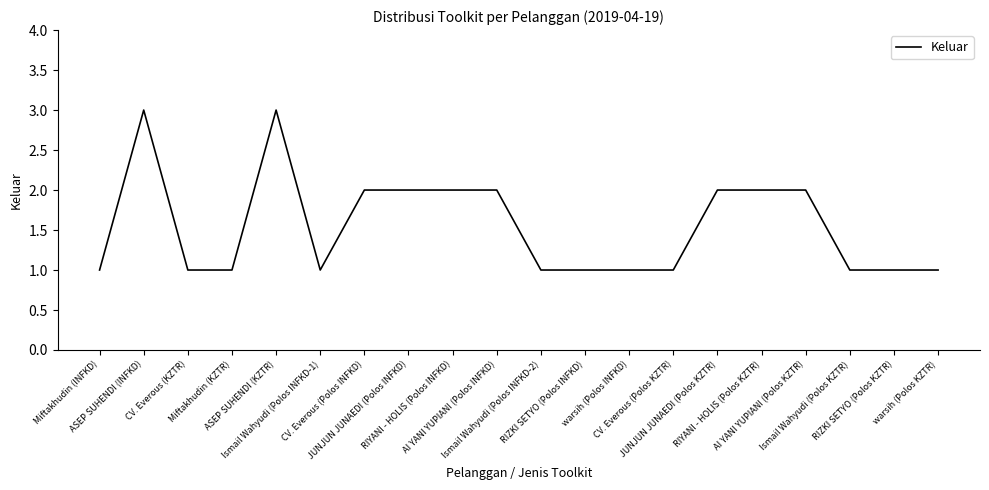

What is the maximum value shown in the chart?

3